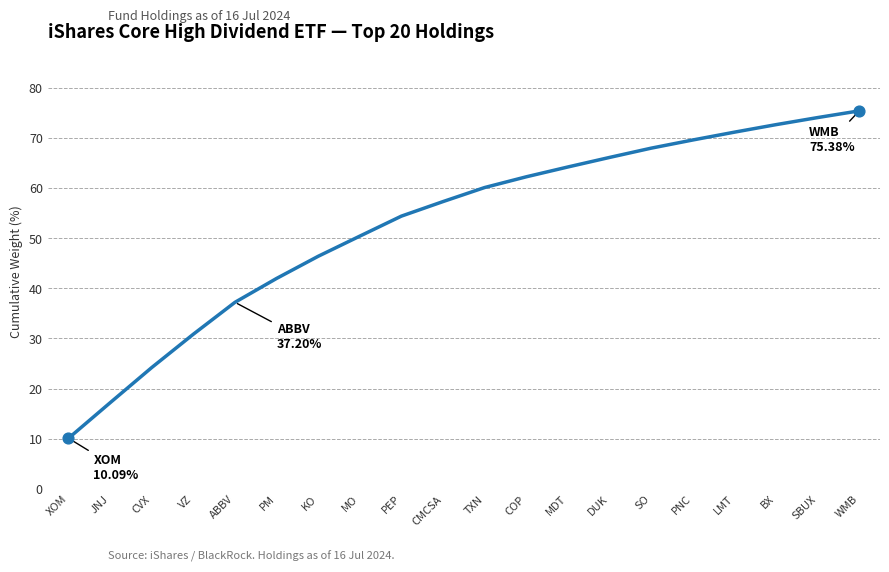

Between LMT and DUK, which is larger?

LMT